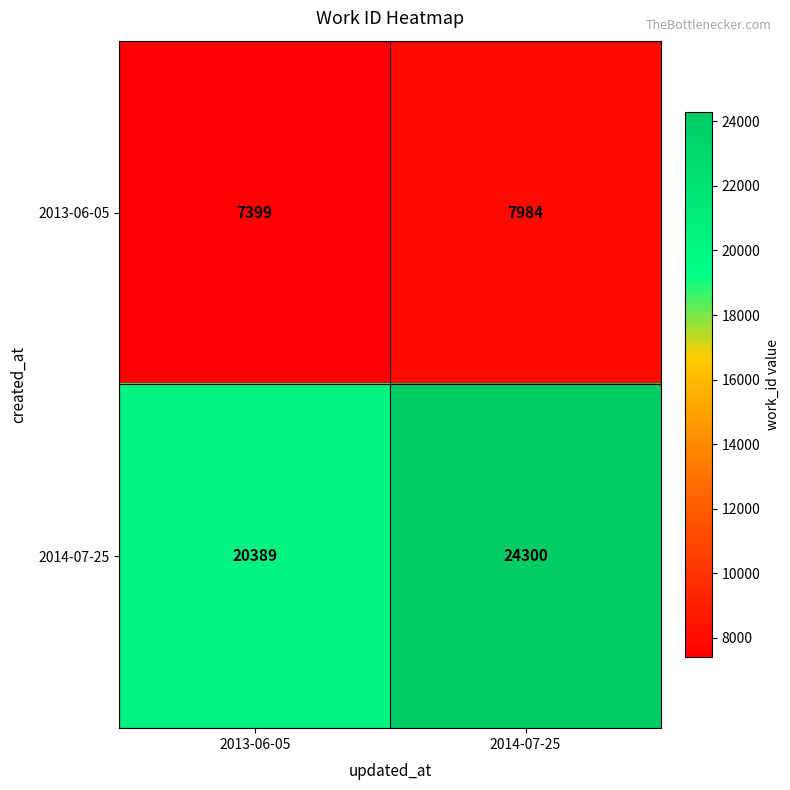

Which series changed the most between 2013-06-05 and 2014-07-25?

2014-07-25